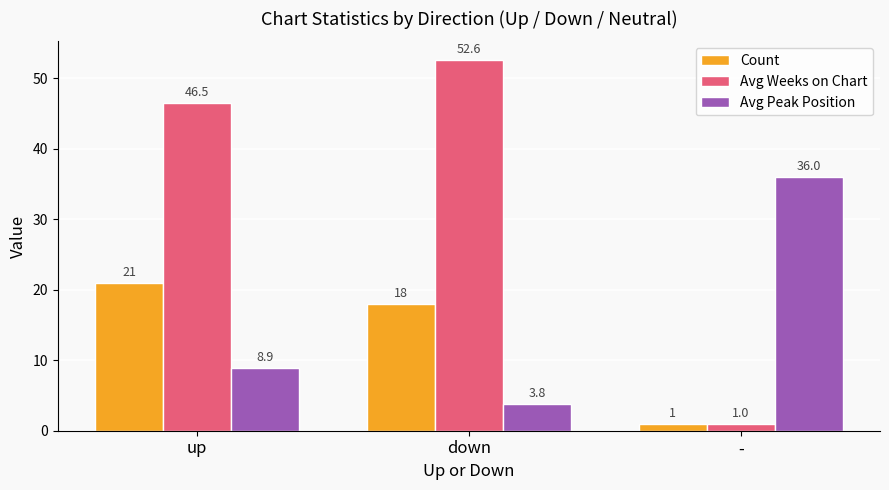

What is the label of the 3rd bar from the left?

-